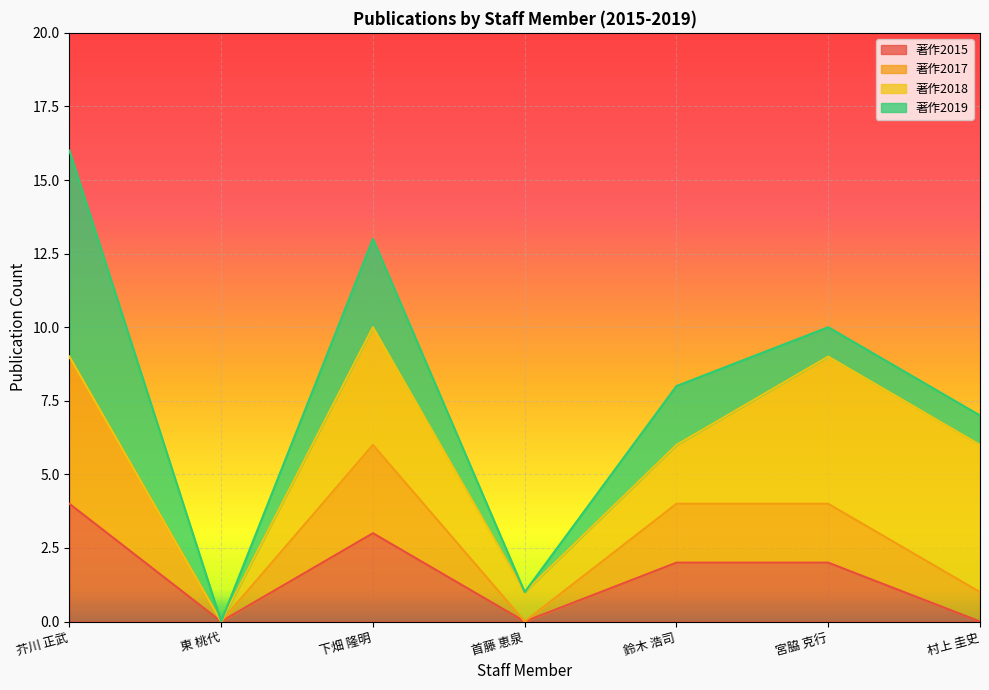

At which label does 著作2015 reach its peak?

芥川 正武